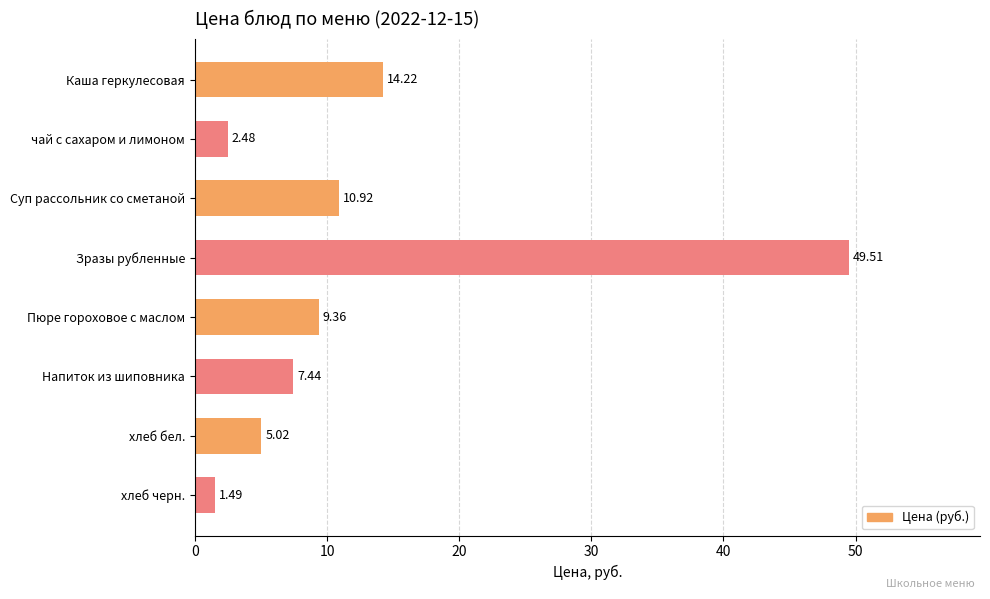

Count the number of values greater than 9.

4